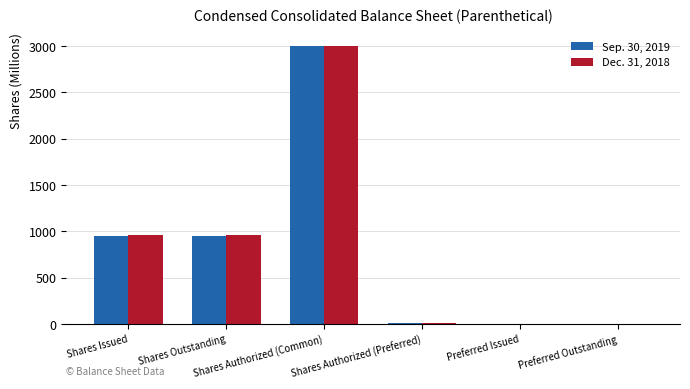

What is the greatest value displayed?

3000